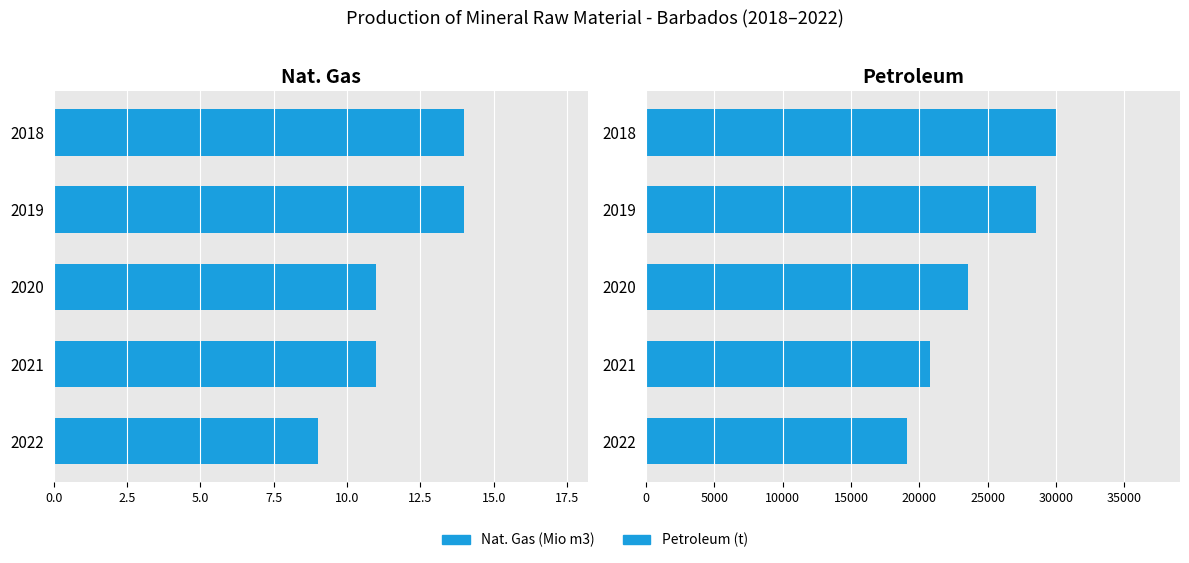

What is the difference between the maximum and minimum values in the Nat. Gas (Mio m3) series?

5